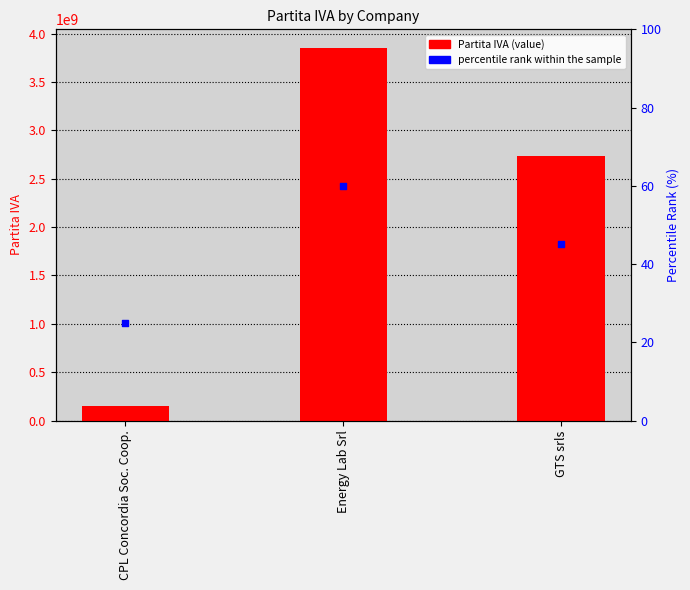

At how many categories does at least one series exceed 3537182390?

1